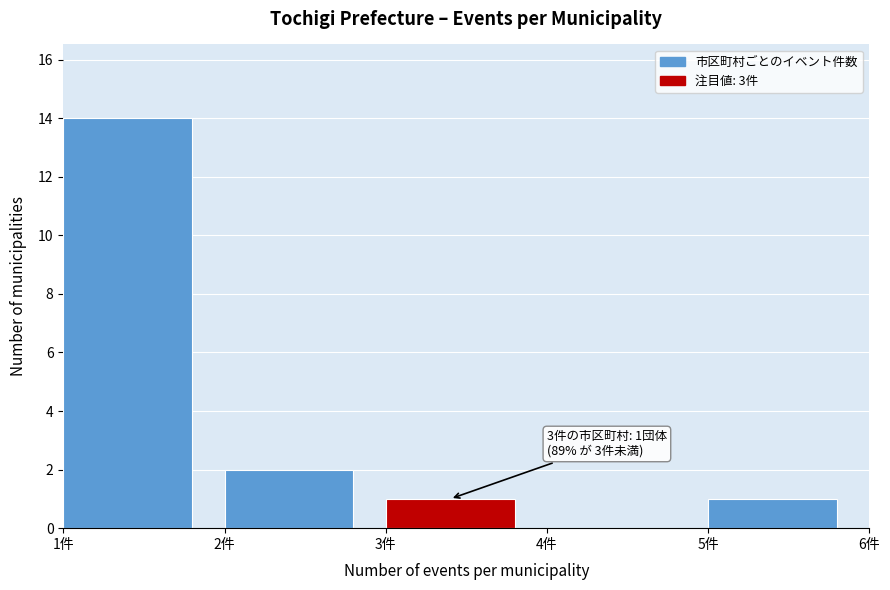

Reading left to right, what are all the values shown in this chart?

1件=14	2件=2	3件=1	4件=0	5件=1